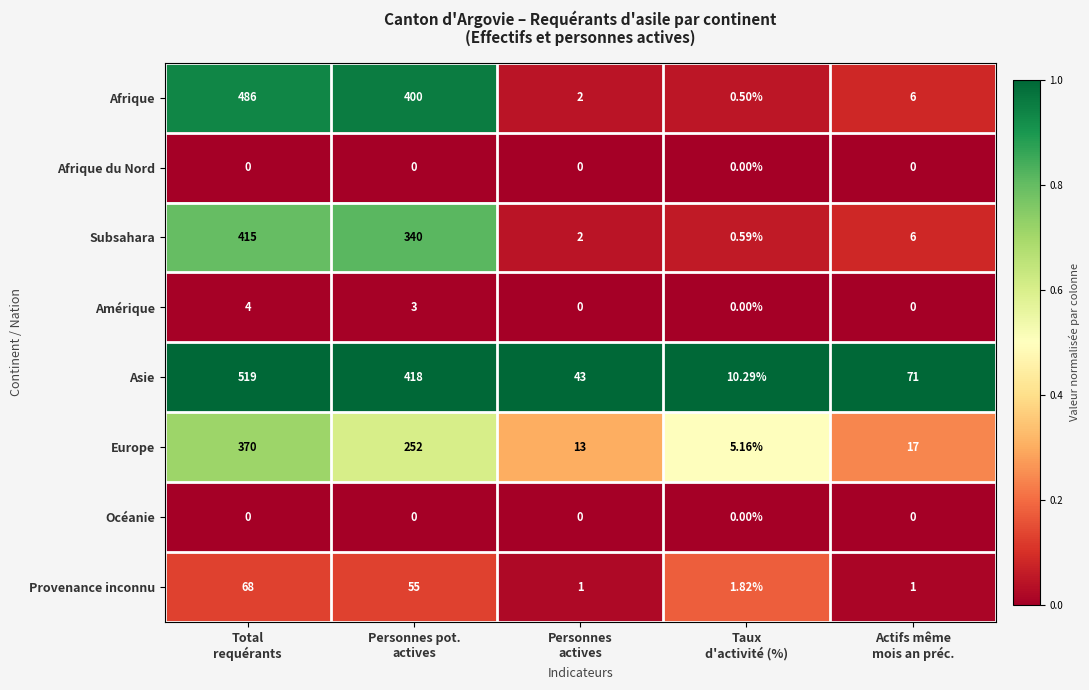

Which series has the largest total across all categories?

Asie